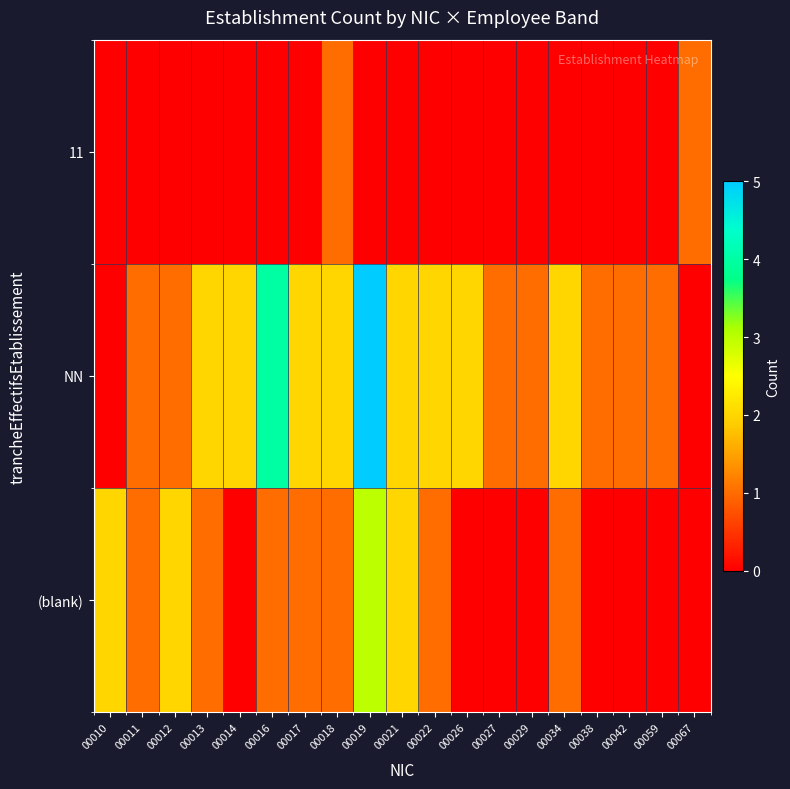

What is the total value across all series at 00034?

3